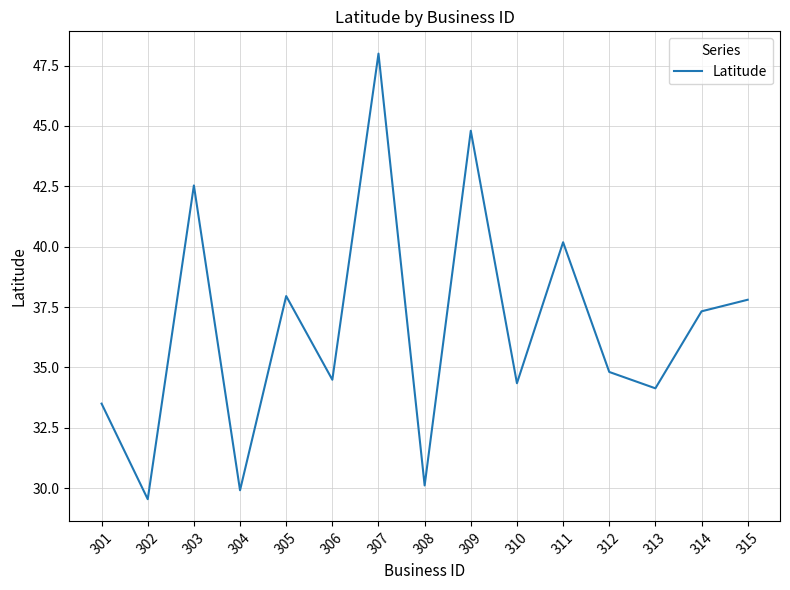

What is the difference between the values at 306 and 314?

2.8